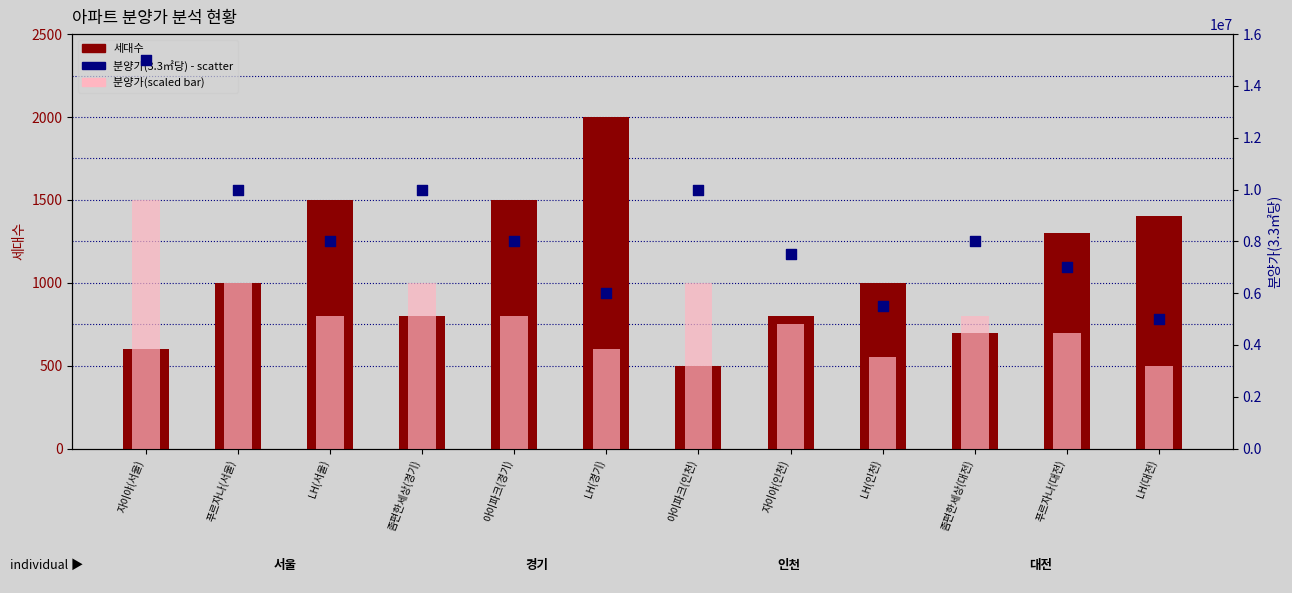

At how many categories does at least one series exceed 13357209?

1